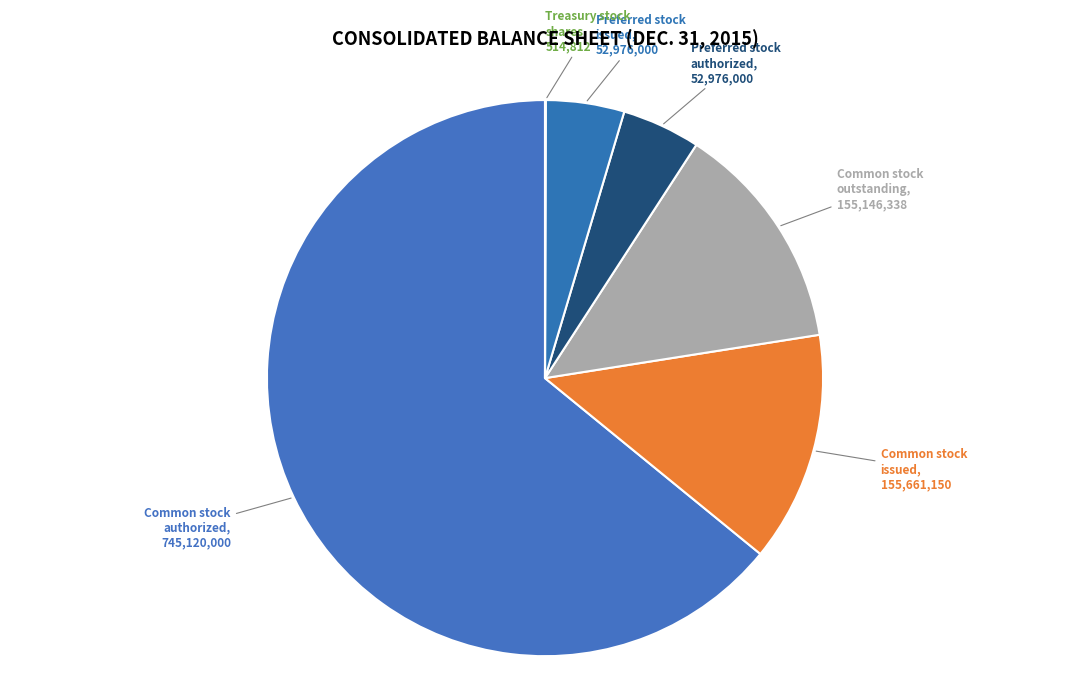

Rank the categories by value from lowest to highest.

Treasury stock, shares, Preferred stock, shares authorized, Preferred stock, shares issued, Common stock, shares outstanding, Common stock, shares issued, Common stock, shares authorized